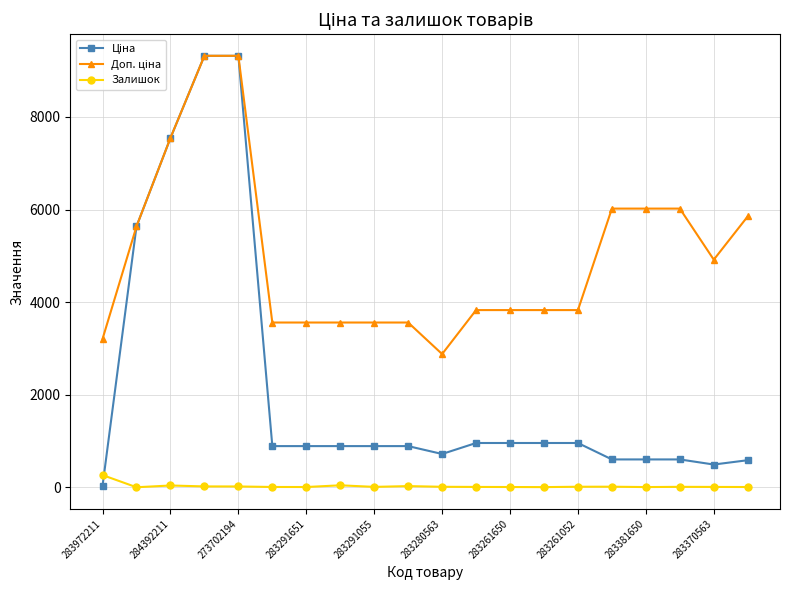

What is the average value of the Залишок series?

25.8